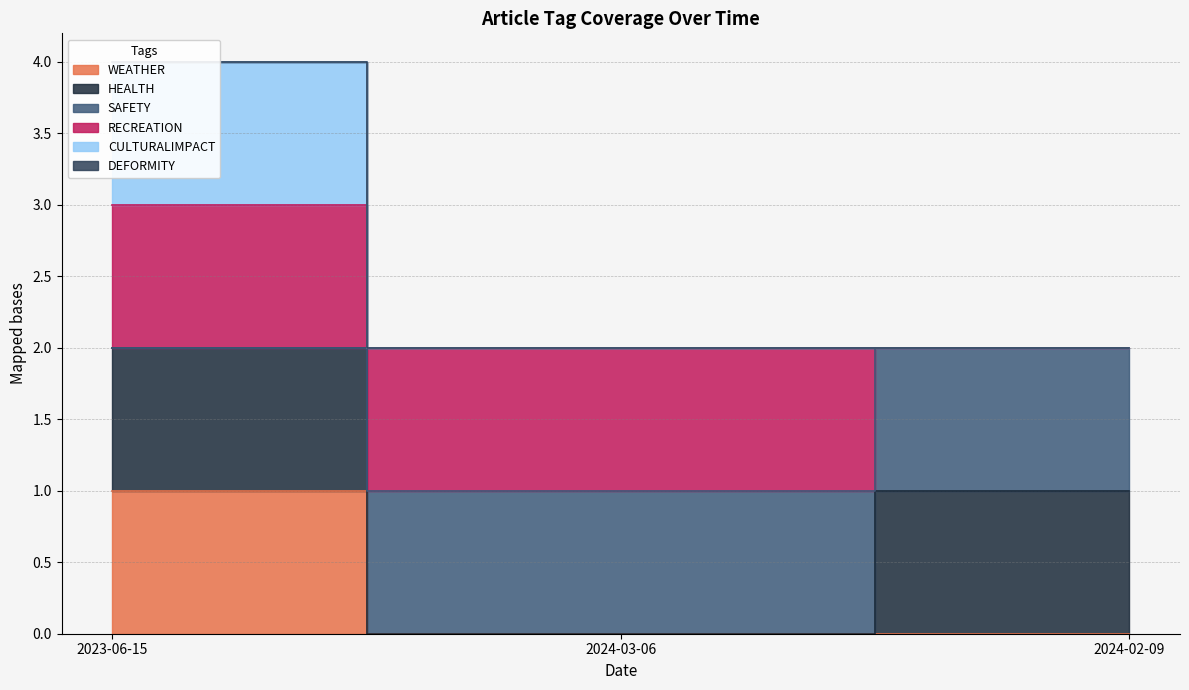

Which series has the widest spread of values?

SAFETY